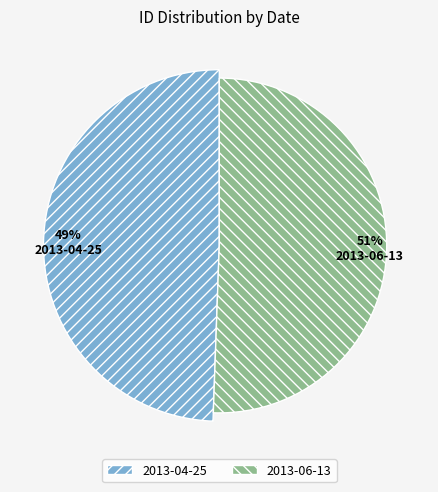

The 2013-04-25 slice represents 49% of the pie. True or false?

True